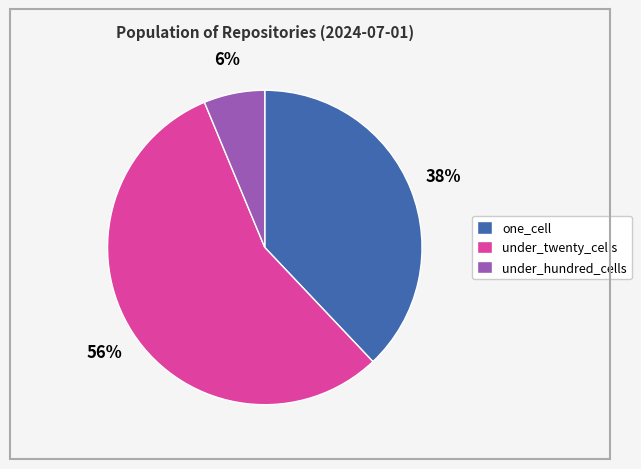

Do one_cell and under_twenty_cells together represent more than half of the pie?

Yes